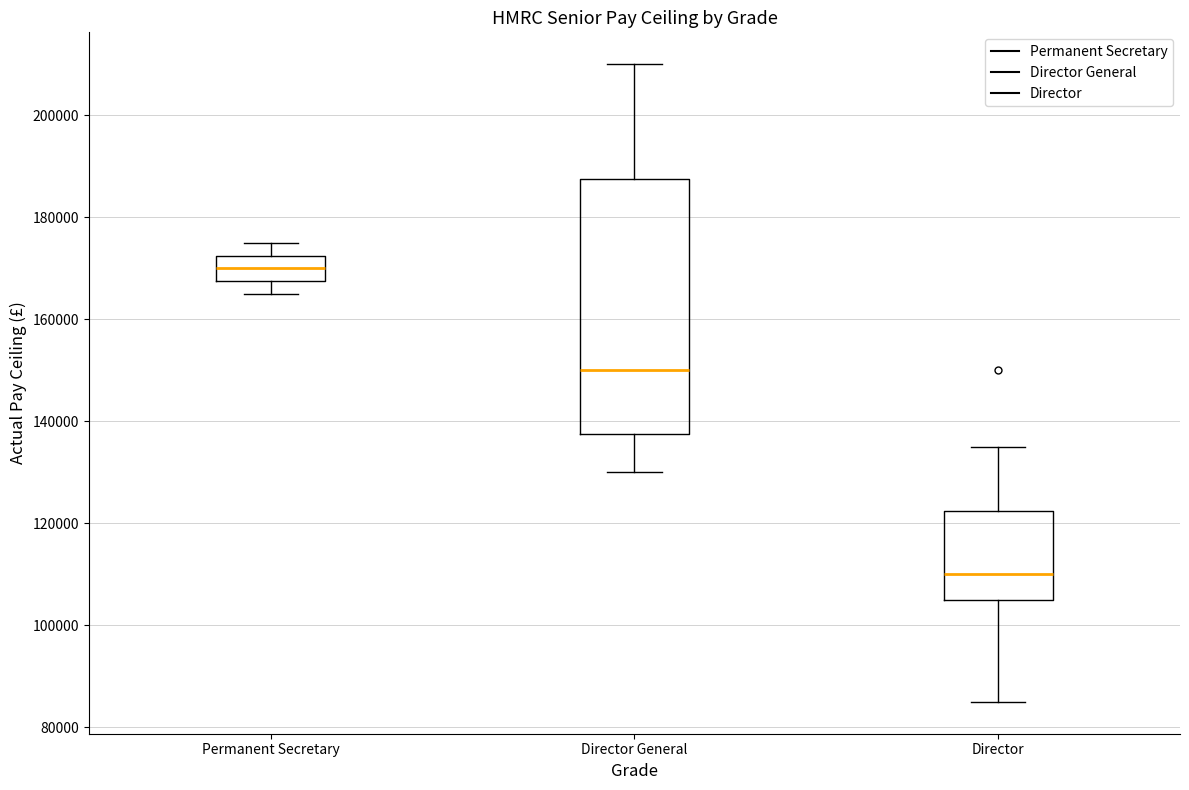

Which box's median line is the lowest?

Director